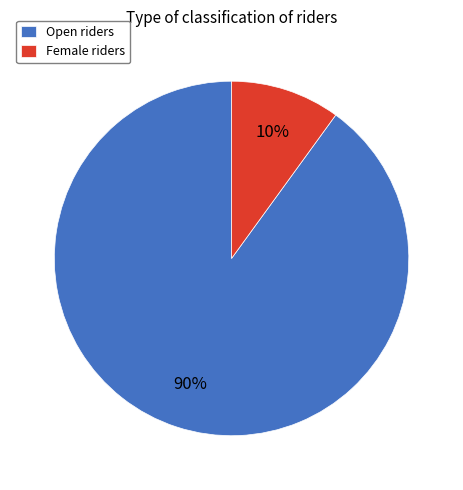

Rank the categories by value from highest to lowest.

Open, Female